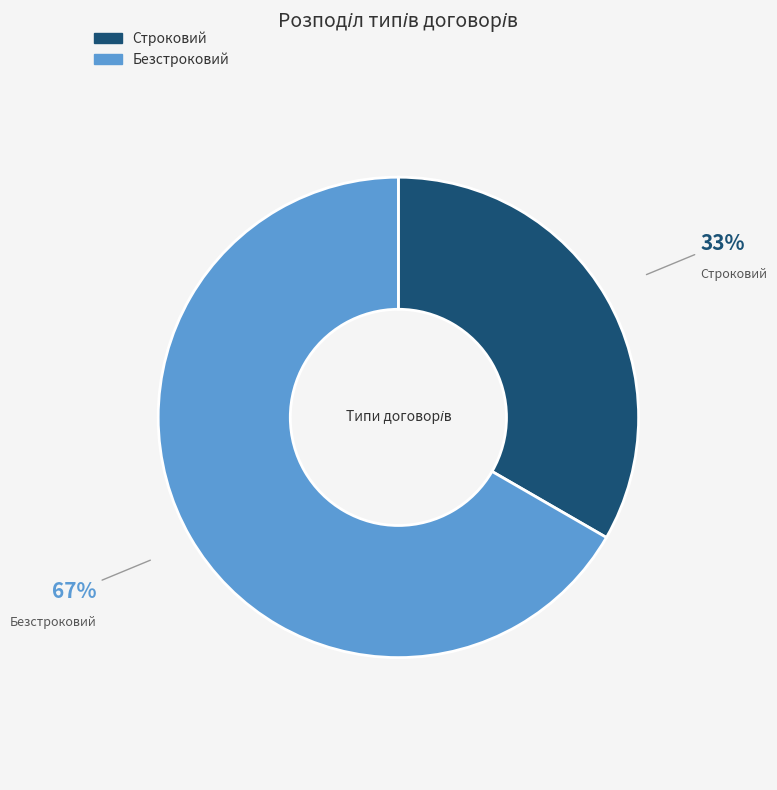

Do Строковий and Безстроковий together represent more than half of the pie?

Yes